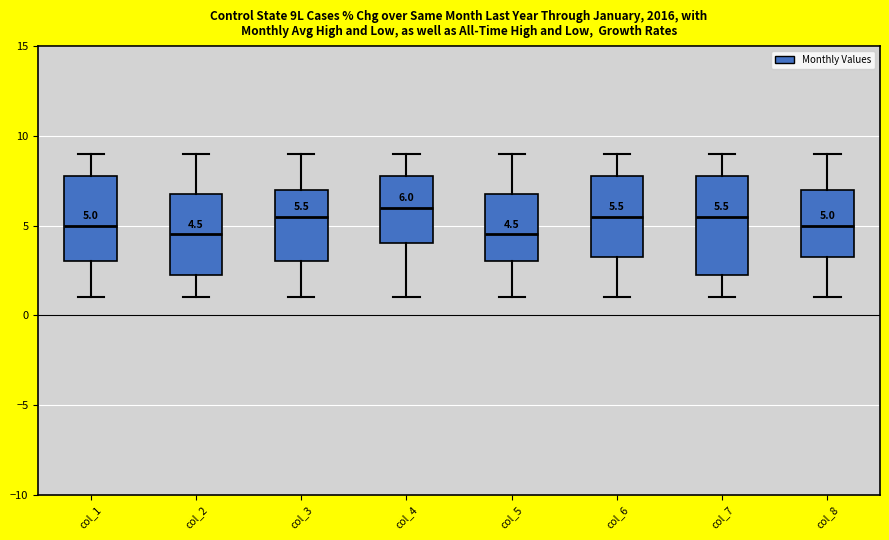

Which box has the highest median line?

col_4